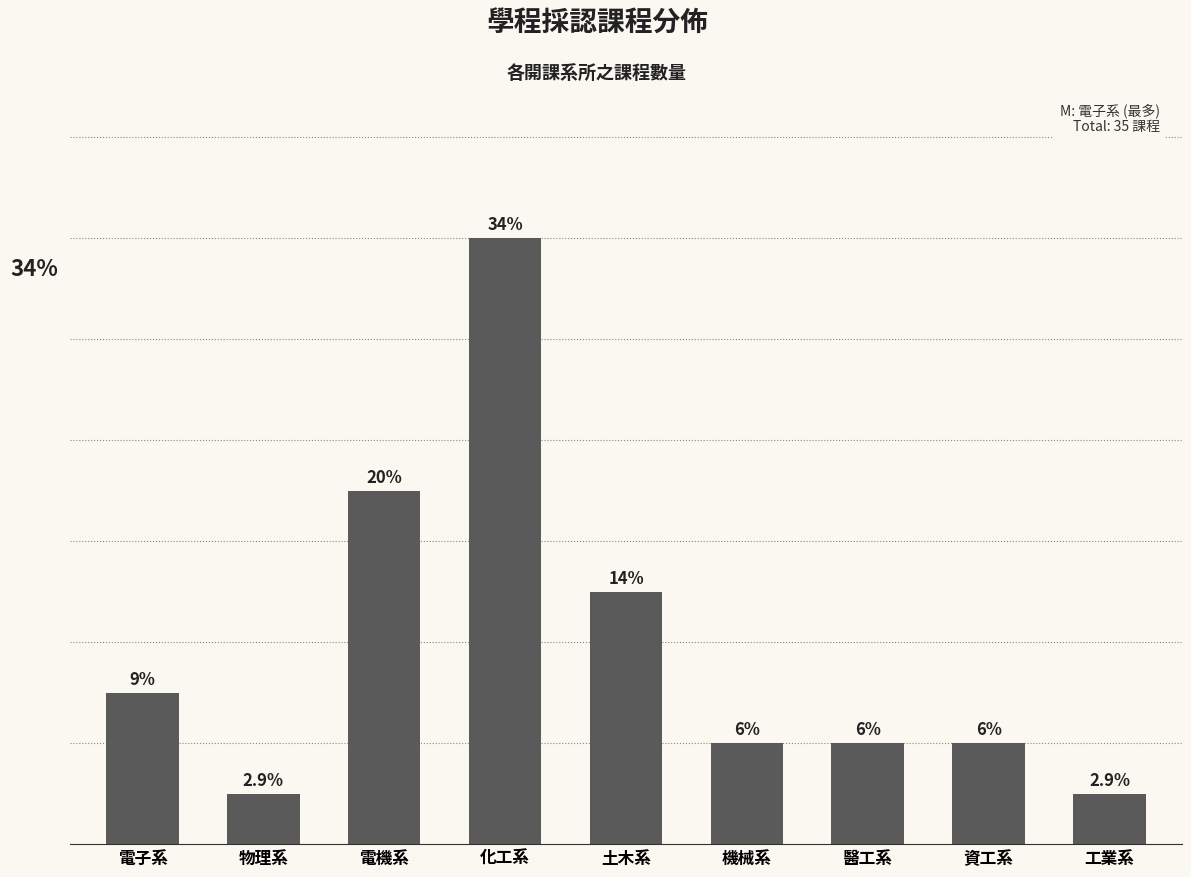

True or false: the data shows 7 at 電機系.

True